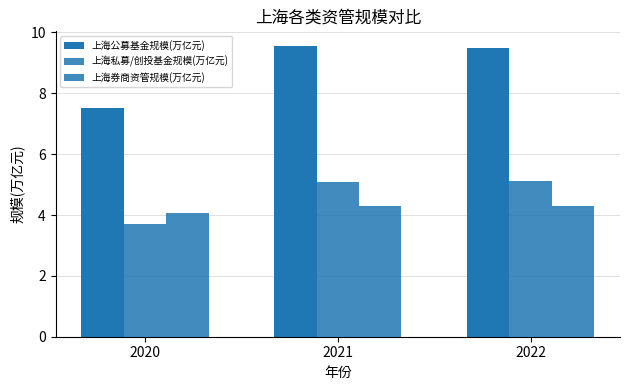

Which series changed the most between 2021 and 2022?

上海公募基金规模(万亿元)